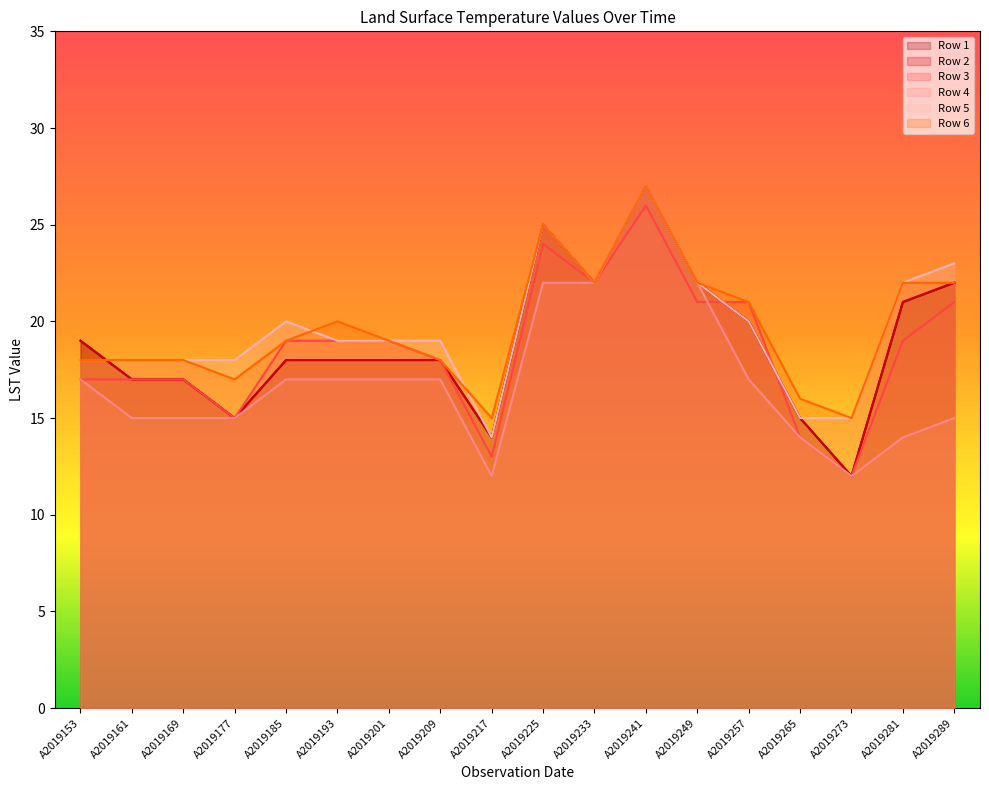

Reading left to right, what are all the values shown in this chart?

Row 1: A2019153=19	A2019161=17	A2019169=17	A2019177=15	A2019185=18	A2019193=18	A2019201=18	A2019209=18	A2019217=14	A2019225=25	A2019233=22	A2019241=27	A2019249=22	A2019257=20	A2019265=15	A2019273=12	A2019281=21	A2019289=22
Row 2: A2019153=19	A2019161=17	A2019169=17	A2019177=15	A2019185=18	A2019193=18	A2019201=18	A2019209=18	A2019217=14	A2019225=25	A2019233=22	A2019241=27	A2019249=22	A2019257=20	A2019265=15	A2019273=12	A2019281=21	A2019289=22
Row 3: A2019153=17	A2019161=17	A2019169=17	A2019177=15	A2019185=19	A2019193=19	A2019201=19	A2019209=18	A2019217=13	A2019225=24	A2019233=22	A2019241=26	A2019249=21	A2019257=21	A2019265=14	A2019273=12	A2019281=19	A2019289=21
Row 4: A2019153=17	A2019161=15	A2019169=15	A2019177=15	A2019185=17	A2019193=17	A2019201=17	A2019209=17	A2019217=12	A2019225=22	A2019233=22	A2019241=27	A2019249=22	A2019257=17	A2019265=14	A2019273=12	A2019281=14	A2019289=15
Row 5: A2019153=18	A2019161=18	A2019169=18	A2019177=18	A2019185=20	A2019193=19	A2019201=19	A2019209=19	A2019217=14	A2019225=25	A2019233=22	A2019241=27	A2019249=22	A2019257=20	A2019265=15	A2019273=15	A2019281=22	A2019289=23
Row 6: A2019153=18	A2019161=18	A2019169=18	A2019177=17	A2019185=19	A2019193=20	A2019201=19	A2019209=18	A2019217=15	A2019225=25	A2019233=22	A2019241=27	A2019249=22	A2019257=21	A2019265=16	A2019273=15	A2019281=22	A2019289=22